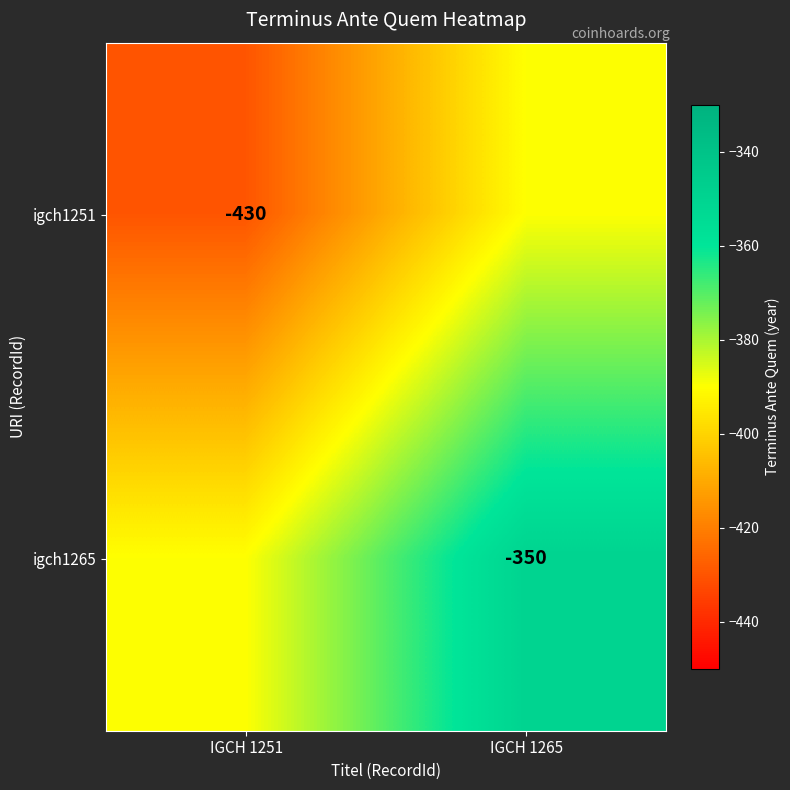

The igch1251 series shows -430 at IGCH 1251. True or false?

True